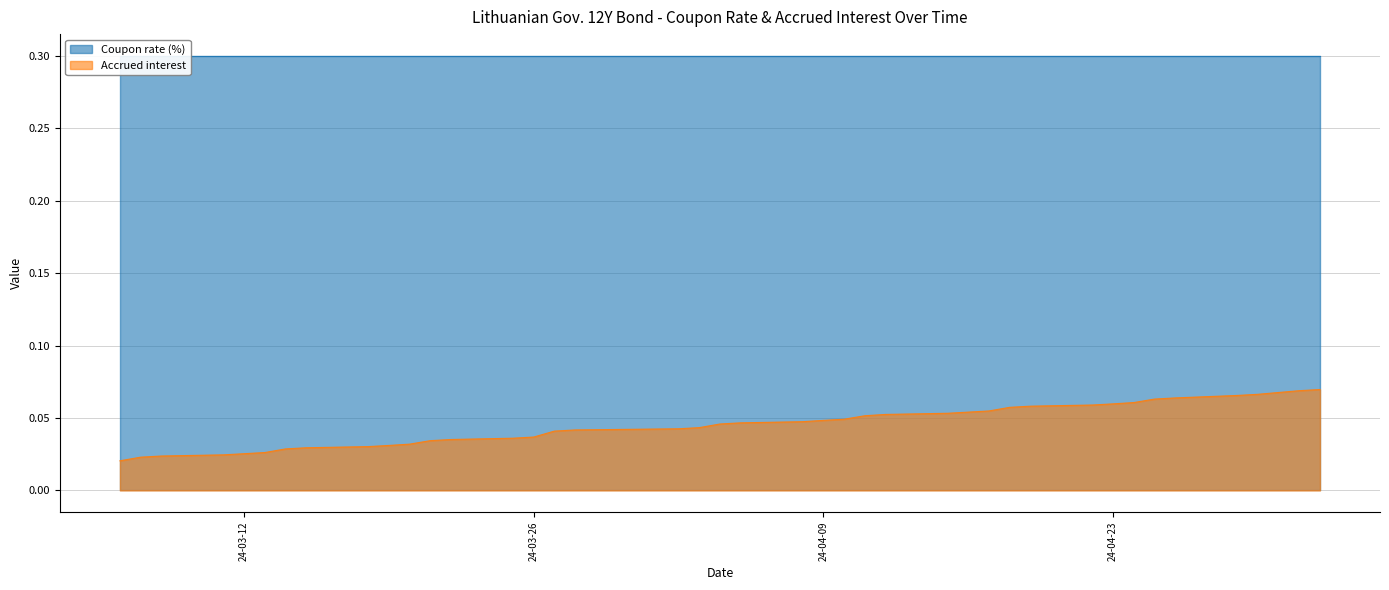

What is the sum of all values?

1.8